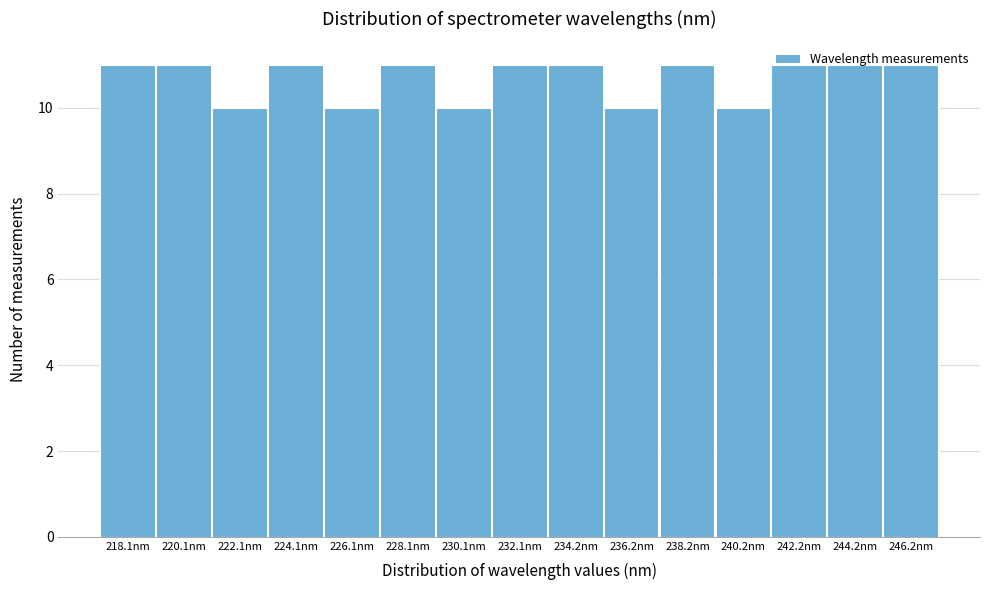

True or false: the data shows 11 at 242.2nm.

True